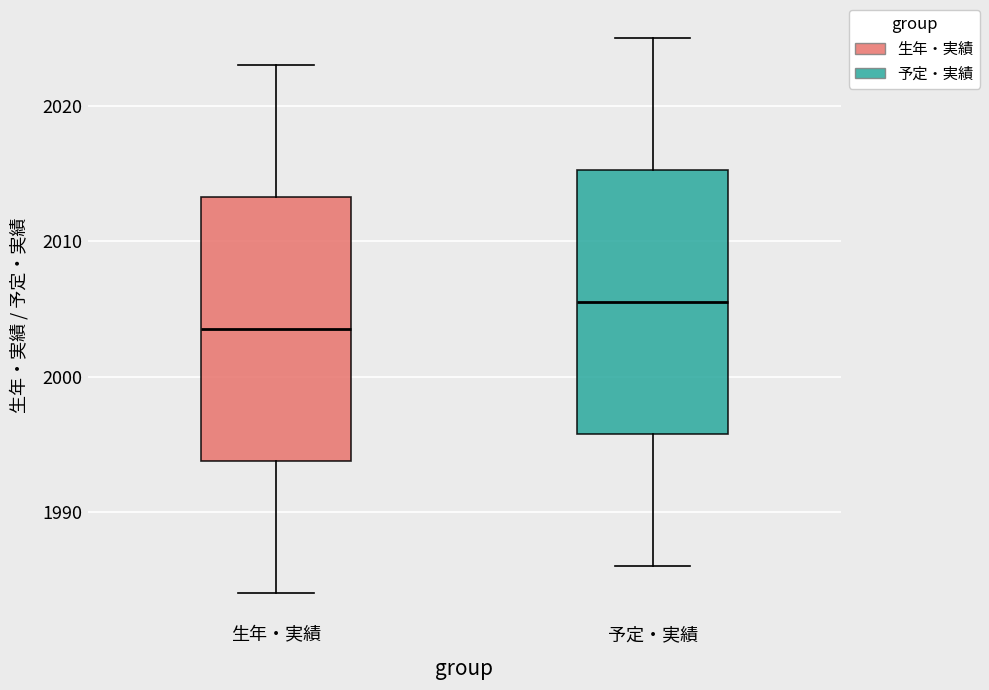

Reading left to right, read every box against the y-axis: the position of its median line, the range the box covers, and the ends of its whiskers. The values are not printed on the chart, so give them approximately, as read against the axis.

生年・実績: median 2004, box 1994 to 2013, whiskers 1984 to 2023
予定・実績: median 2006, box 1996 to 2015, whiskers 1986 to 2025